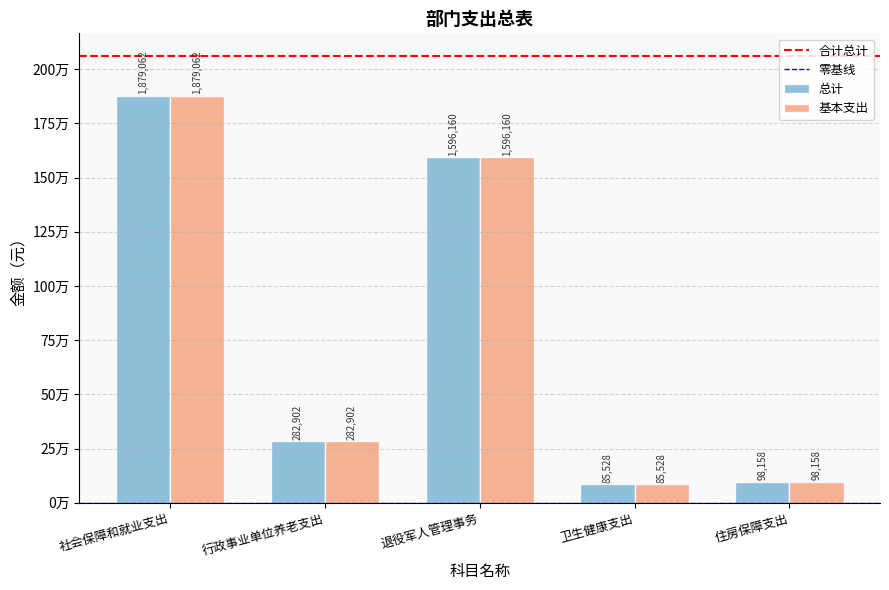

How many bars are there in total?

10